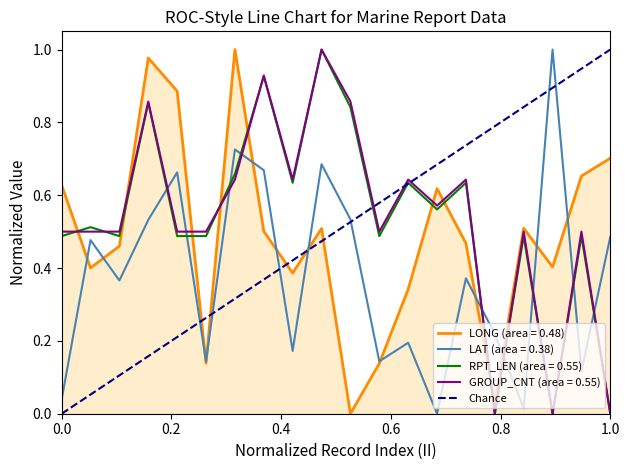

After their last crossing, which series has the higher values: LAT (area = 0.38) or RPT_LEN (area = 0.55)?

LAT (area = 0.38)